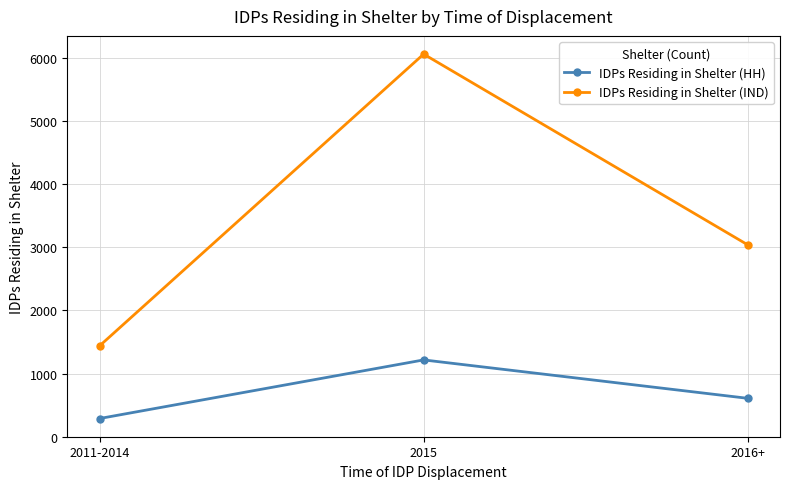

What are all the series names shown in the legend?

IDPs Residing in Shelter (HH), IDPs Residing in Shelter (IND)